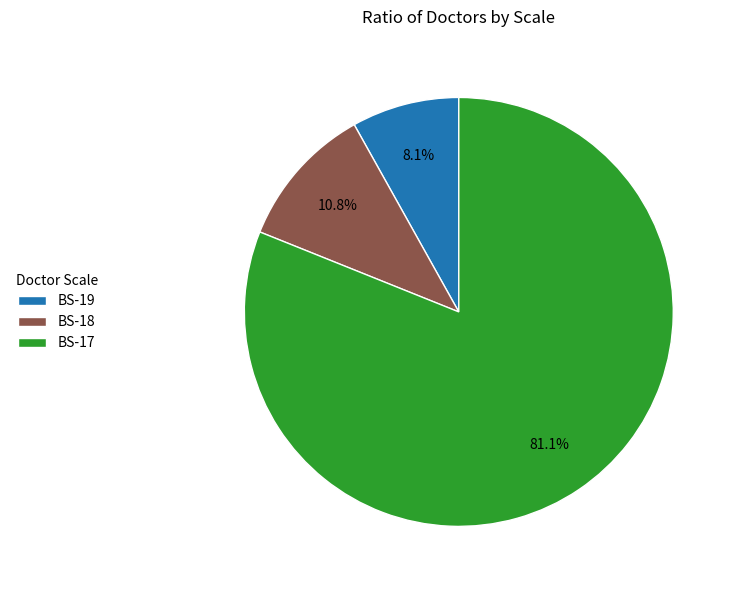

To the nearest percent, what percentage of the pie is BS-19?

8%